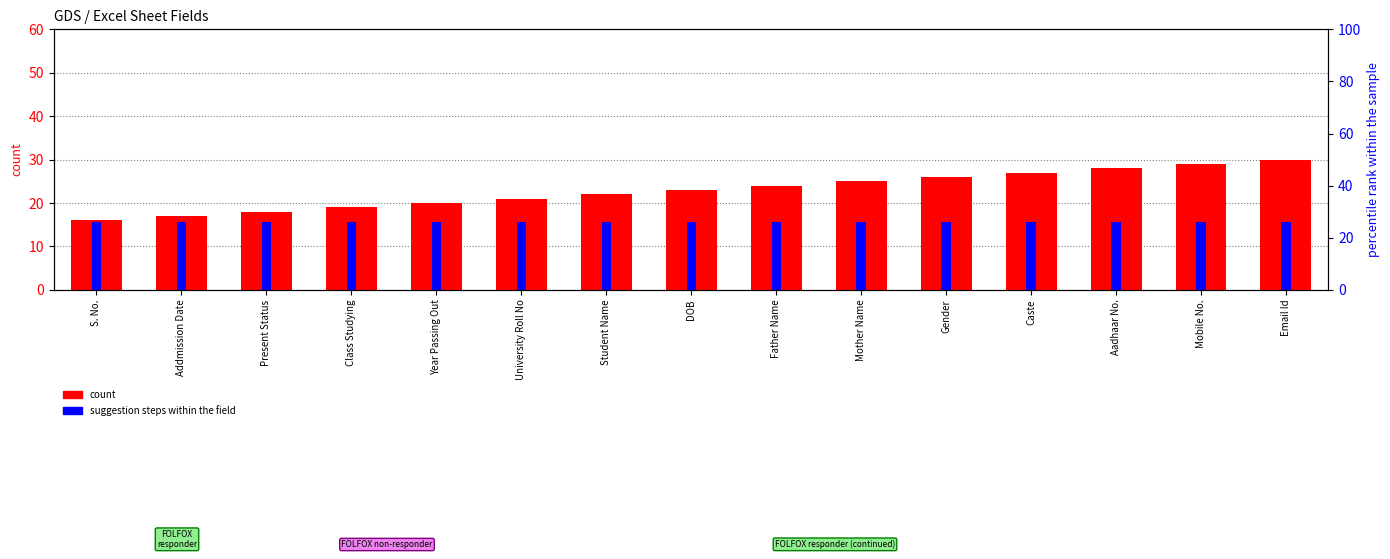

What is the value of the count bar at the 1st from the left?

16